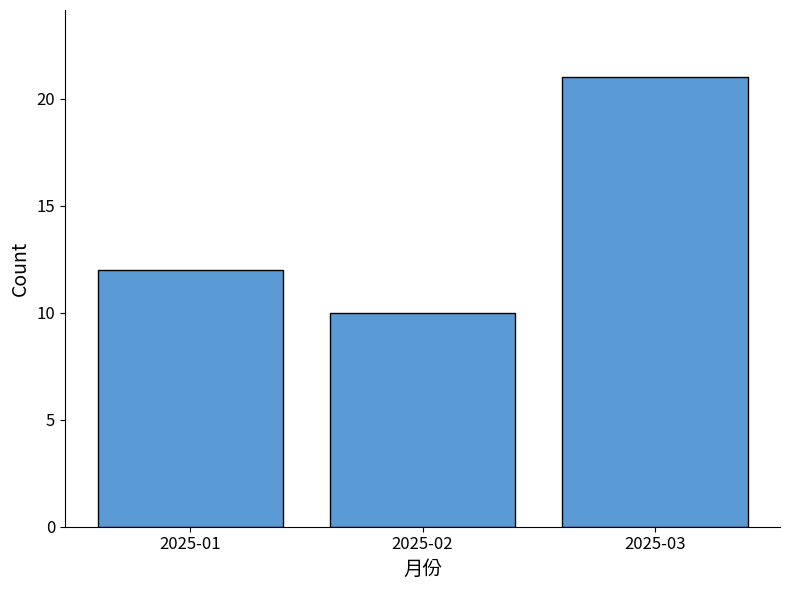

Reading left to right, list all the values displayed in this chart.

2025-01=12	2025-02=10	2025-03=21